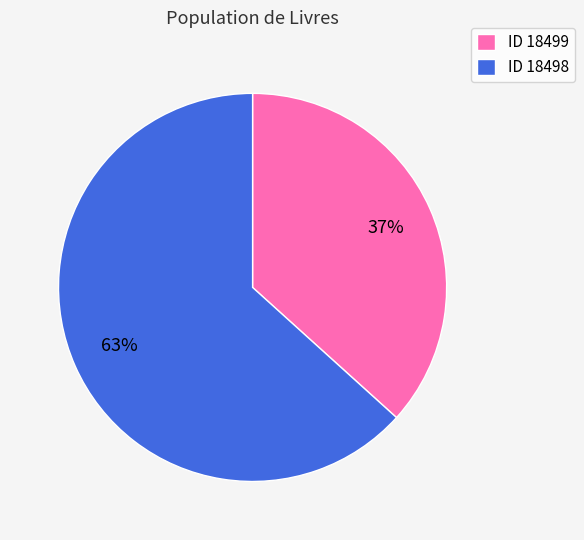

To the nearest percent, what is the average slice percentage?

50%